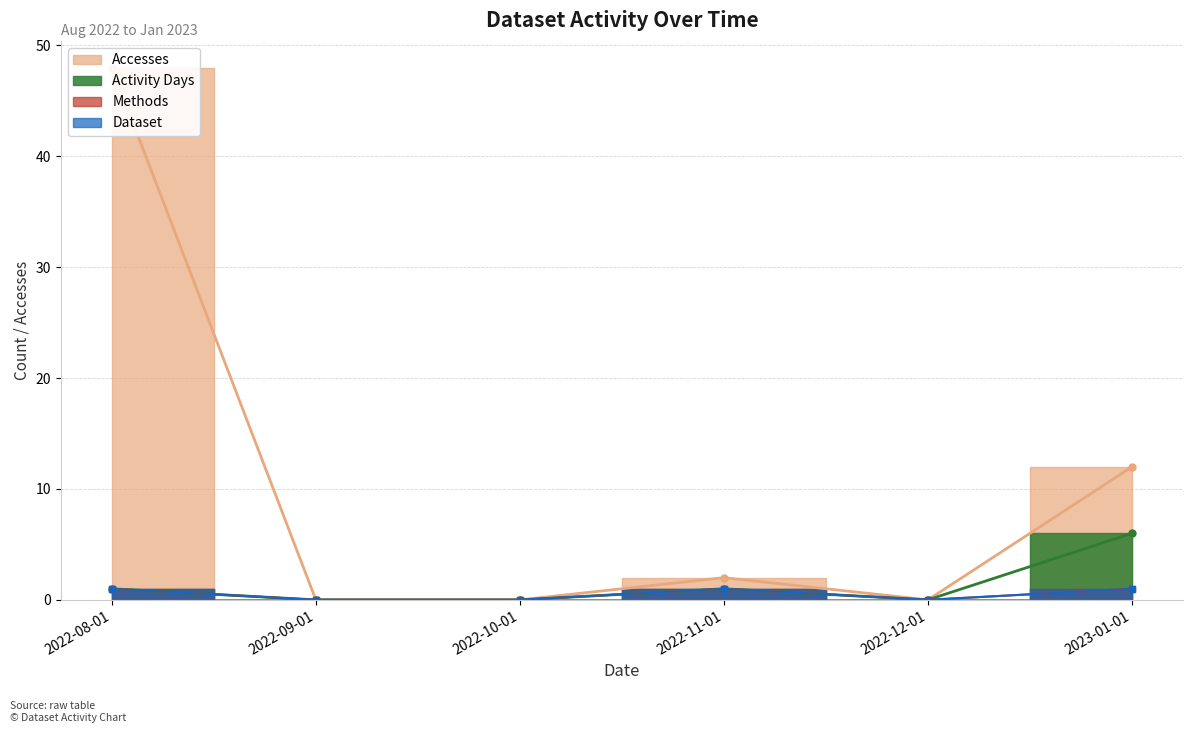

True or false: Accesses has a value of -31 at 2022-09-01.

False